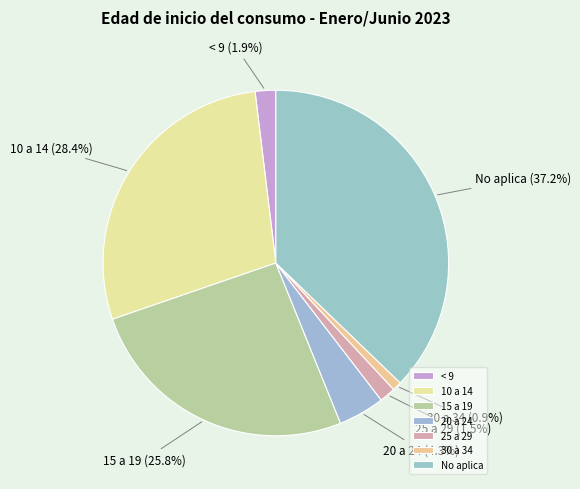

To the nearest percent, what is the average slice percentage?

14%